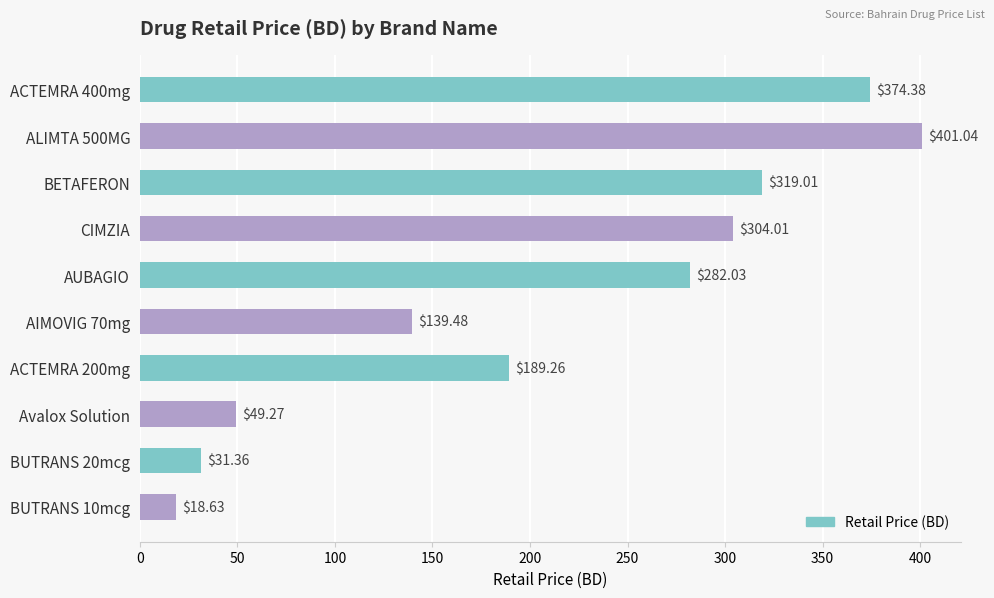

List the labels in order of value, smallest first.

BUTRANS 10mcg, BUTRANS 20mcg, Avalox Solution, AIMOVIG 70mg, ACTEMRA 200mg, AUBAGIO, CIMZIA, BETAFERON, ACTEMRA 400mg, ALIMTA 500MG